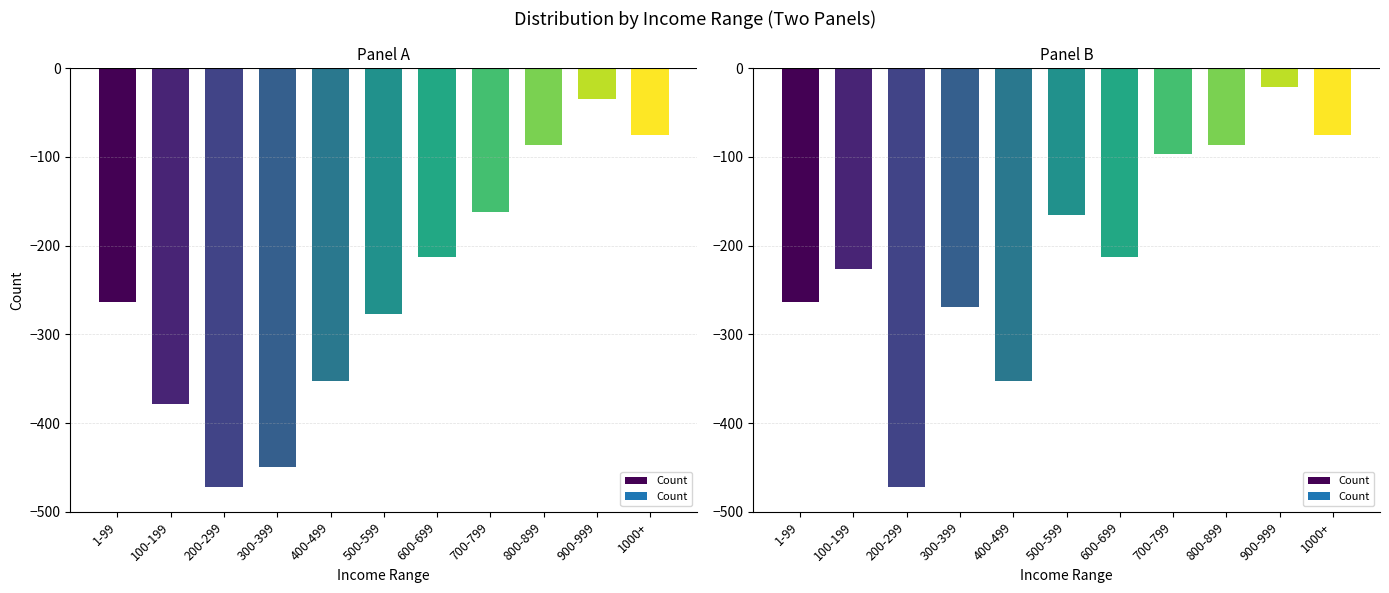

What is the change in value from 400-499 to 800-899?

+265